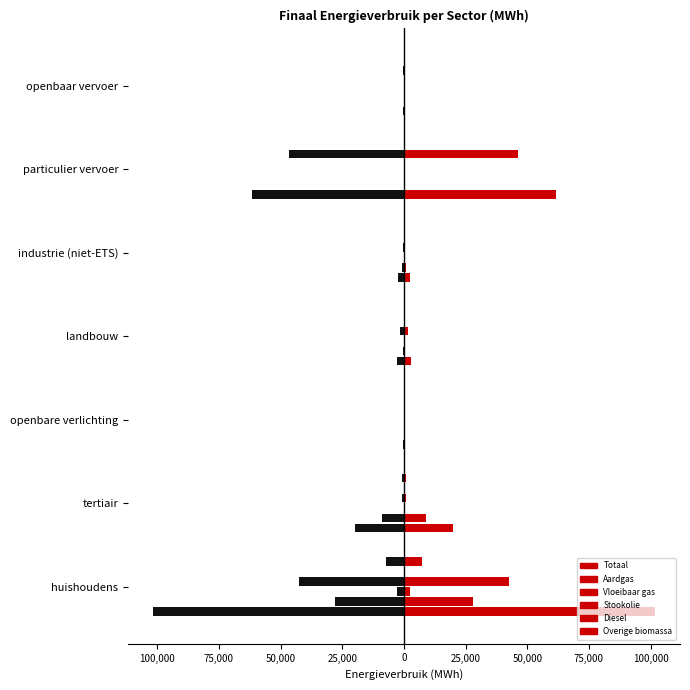

What is the sum of all Aardgas values?

-38067.3